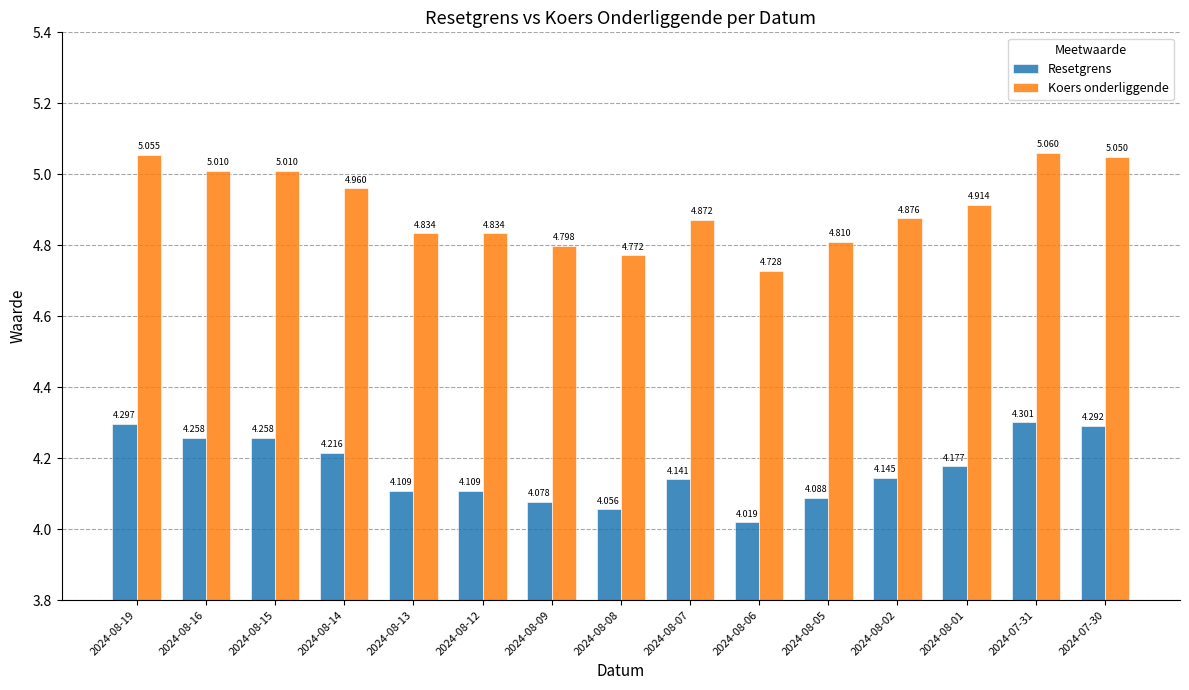

How many bars are there in total?

30